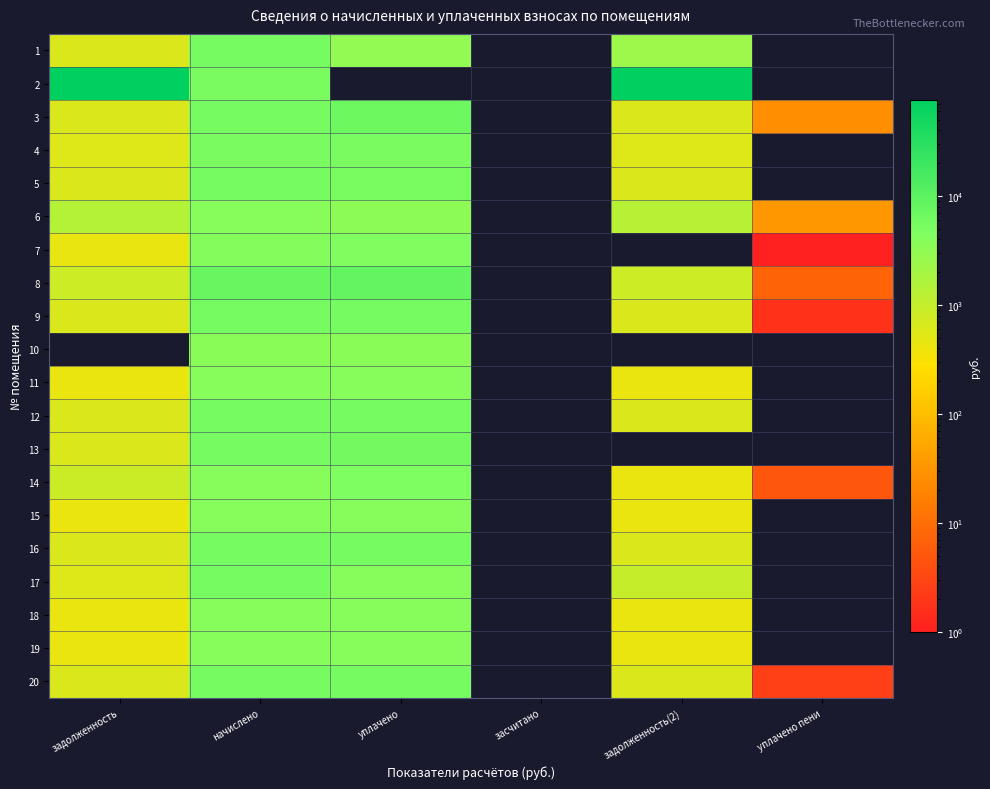

Reading left to right, what are all the values shown in this chart?

1: задолженность=614.6	начислено=5531.1	уплачено=3072.8	засчитано=0.0	задолженность(2)=2469.0	уплачено пени=0.0
2: задолженность=73429.9	начислено=5169.7	уплачено=0.0	засчитано=0.0	задолженность(2)=76626.9	уплачено пени=0.0
3: задолженность=616.4	начислено=5548.0	уплачено=6580.9	засчитано=0.0	задолженность(2)=616.4	уплачено пени=25.9
4: задолженность=572.5	начислено=5152.9	уплачено=5090.9	засчитано=0.0	задолженность(2)=572.5	уплачено пени=0.0
5: задолженность=617.4	начислено=5556.3	уплачено=5489.6	засчитано=0.0	задолженность(2)=617.4	уплачено пени=0.0
6: задолженность=1425.2	начислено=4018.1	уплачено=3459.0	засчитано=0.0	задолженность(2)=1350.2	уплачено пени=34.8
7: задолженность=451.1	начислено=4060.1	уплачено=4463.1	засчитано=0.0	задолженность(2)=0.0	уплачено пени=0.9
8: задолженность=864.9	начислено=7783.9	уплачено=8461.8	засчитано=0.0	задолженность(2)=864.9	уплачено пени=7.6
9: задолженность=623.9	начислено=5615.2	уплачено=5547.7	засчитано=0.0	задолженность(2)=623.9	уплачено пени=1.8
10: задолженность=0.0	начислено=3571.6	уплачено=3571.6	засчитано=0.0	задолженность(2)=0.0	уплачено пени=0.0
11: задолженность=440.9	начислено=3967.7	уплачено=3920.0	засчитано=0.0	задолженность(2)=440.9	уплачено пени=0.0
12: задолженность=620.2	начислено=5581.6	уплачено=5514.6	засчитано=0.0	задолженность(2)=620.4	уплачено пени=0.0
13: задолженность=622.5	начислено=5615.2	уплачено=5758.7	засчитано=0.0	задолженность(2)=0.0	уплачено пени=0.0
14: задолженность=892.9	начислено=4018.1	уплачено=4766.1	засчитано=0.0	задолженность(2)=448.1	уплачено пени=5.0
15: задолженность=440.9	начислено=3967.7	уплачено=3920.0	засчитано=0.0	задолженность(2)=440.9	уплачено пени=0.0
16: задолженность=620.2	начислено=5581.6	уплачено=5514.6	засчитано=0.0	задолженность(2)=620.2	уплачено пени=0.0
17: задолженность=583.2	начислено=5615.2	уплачено=4000.0	засчитано=0.0	задолженность(2)=955.8	уплачено пени=0.0
18: задолженность=446.4	начислено=4018.1	уплачено=3969.8	засчитано=0.0	задолженность(2)=446.4	уплачено пени=0.0
19: задолженность=440.9	начислено=3967.7	уплачено=3920.0	засчитано=0.0	задолженность(2)=440.9	уплачено пени=0.0
20: задолженность=619.0	начислено=5581.6	уплачено=5497.1	засчитано=0.0	задолженность(2)=620.8	уплачено пени=2.5